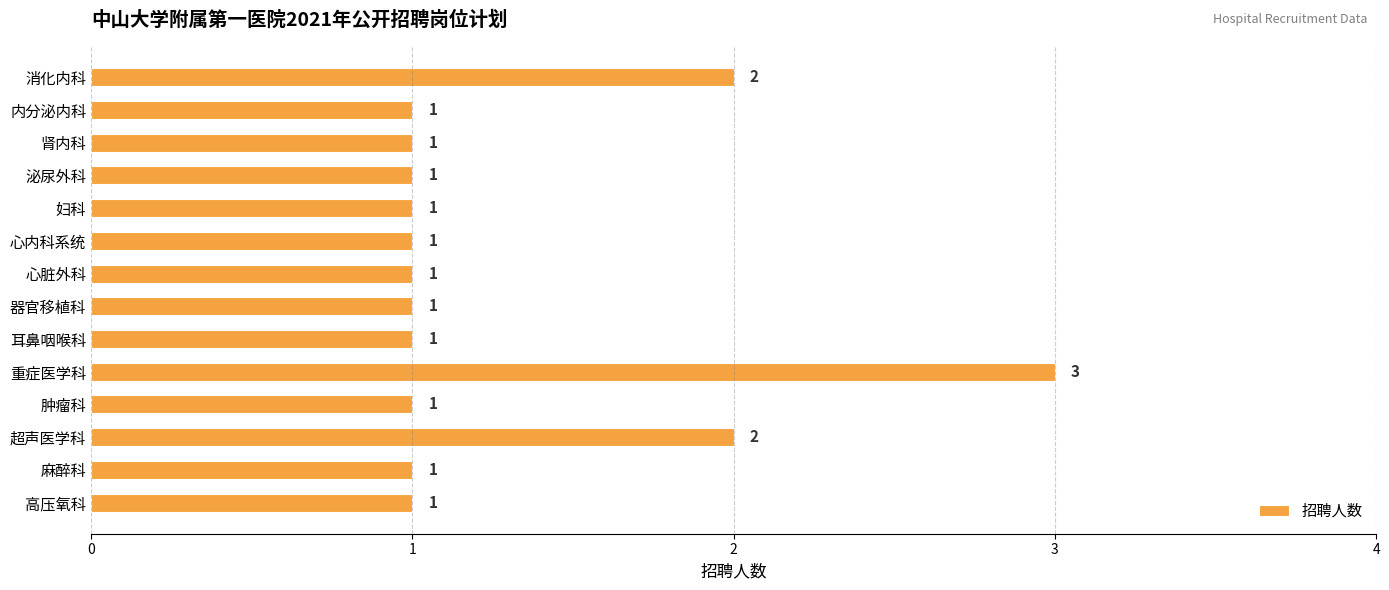

The value at 妇科 is 1. True or false?

True